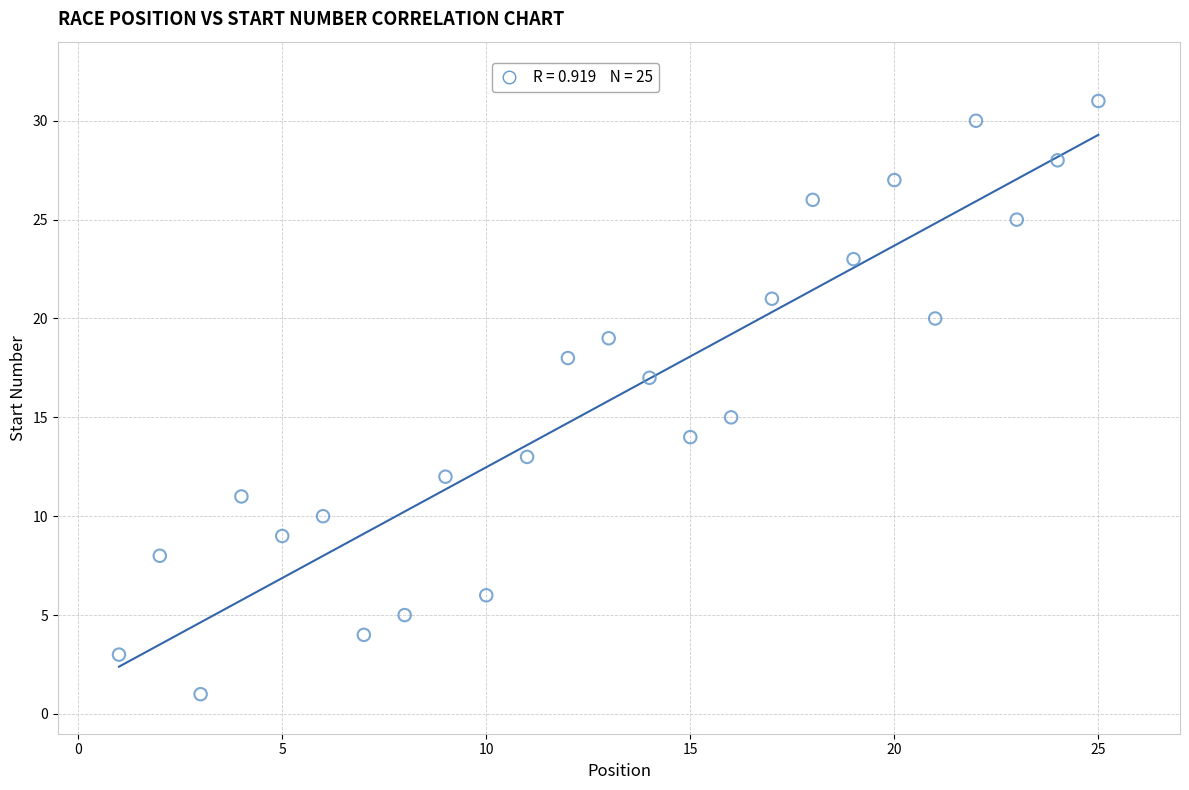

What is the range of Y values (max minus min)?

30